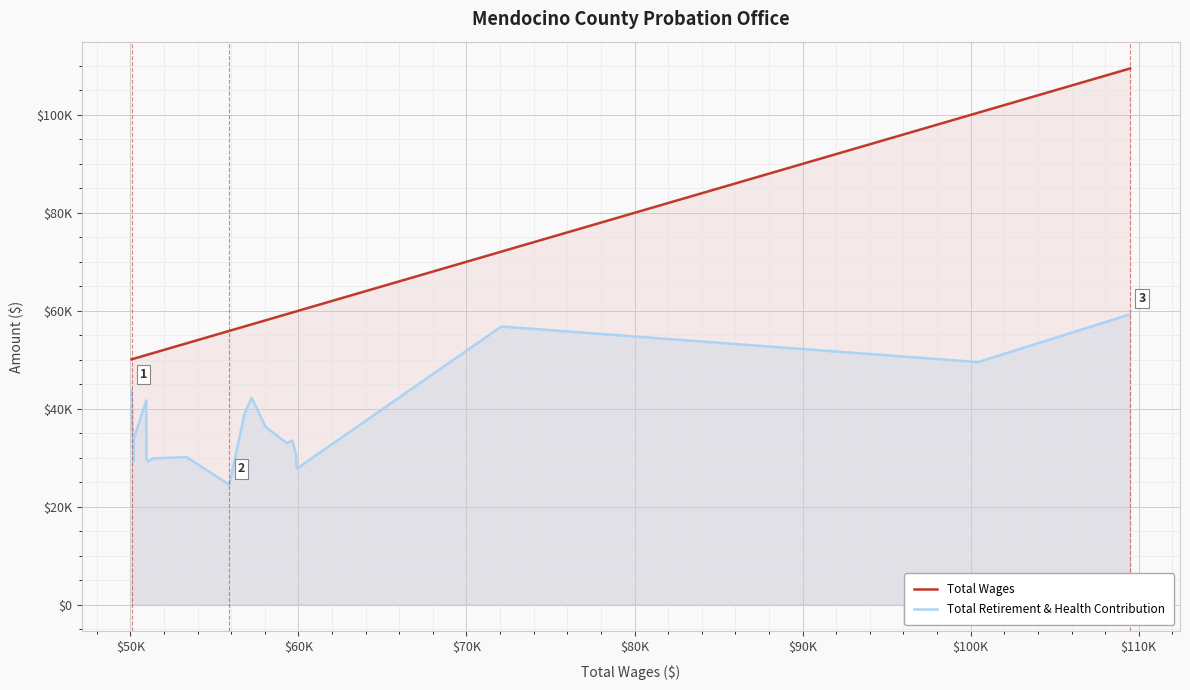

True or false: Total Wages has more than 1 interior local peaks.

False